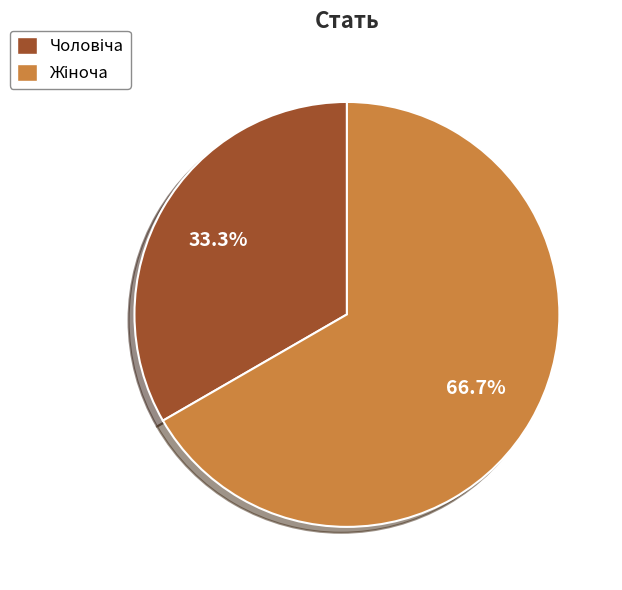

Does any single category account for the majority?

Yes